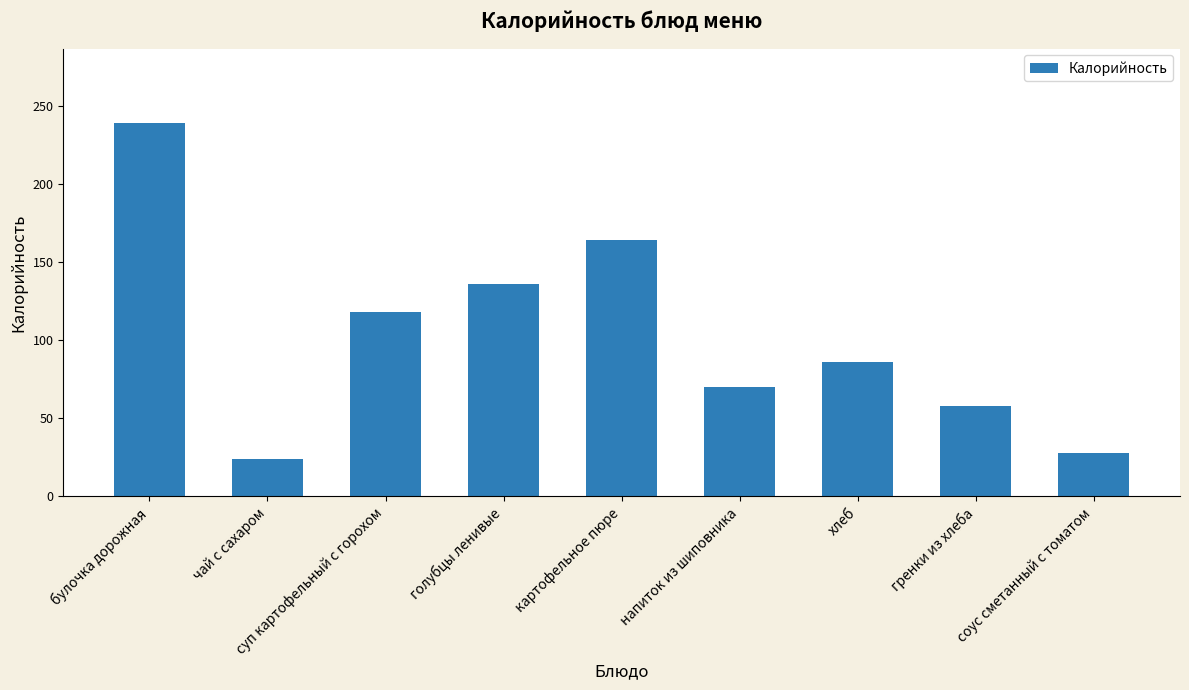

Rank the categories by value from highest to lowest.

булочка дорожная, картофельное пюре, голубцы ленивые, суп картофельный с горохом, хлеб, напиток из шиповника, гренки из хлеба, соус сметанный с томатом, чай с сахаром